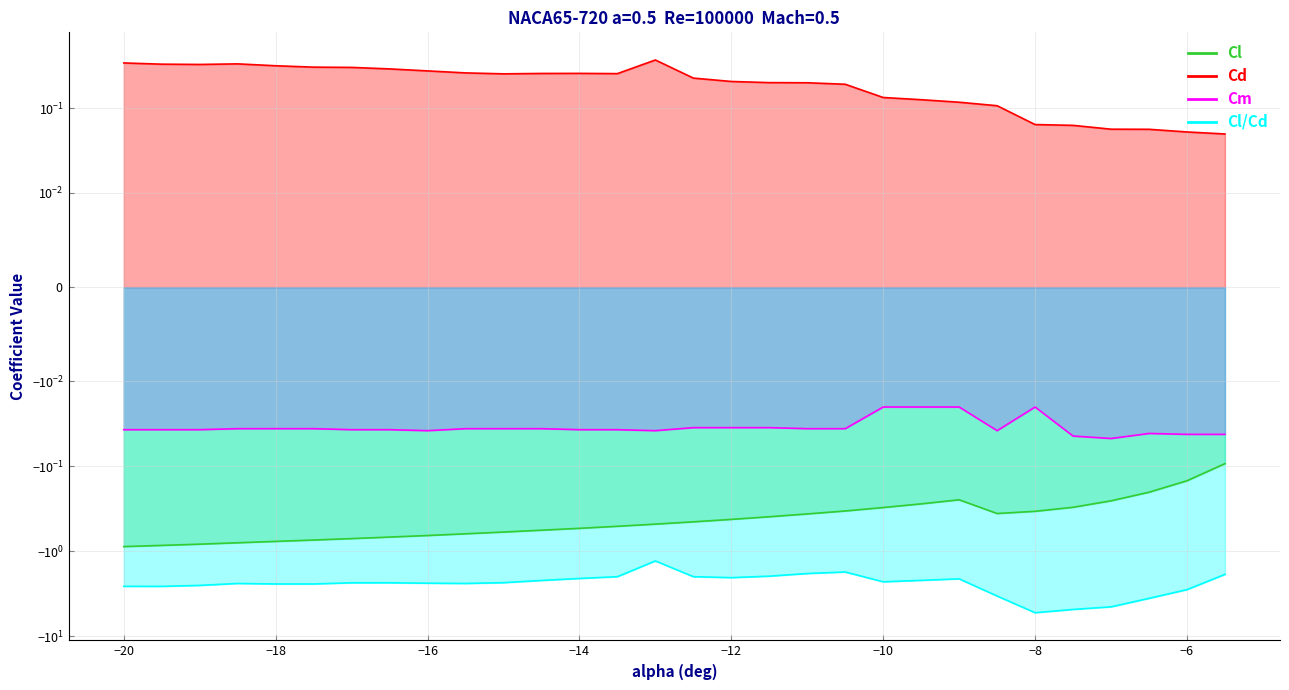

At which category does Cl/Cd reach its first local peak?

−16